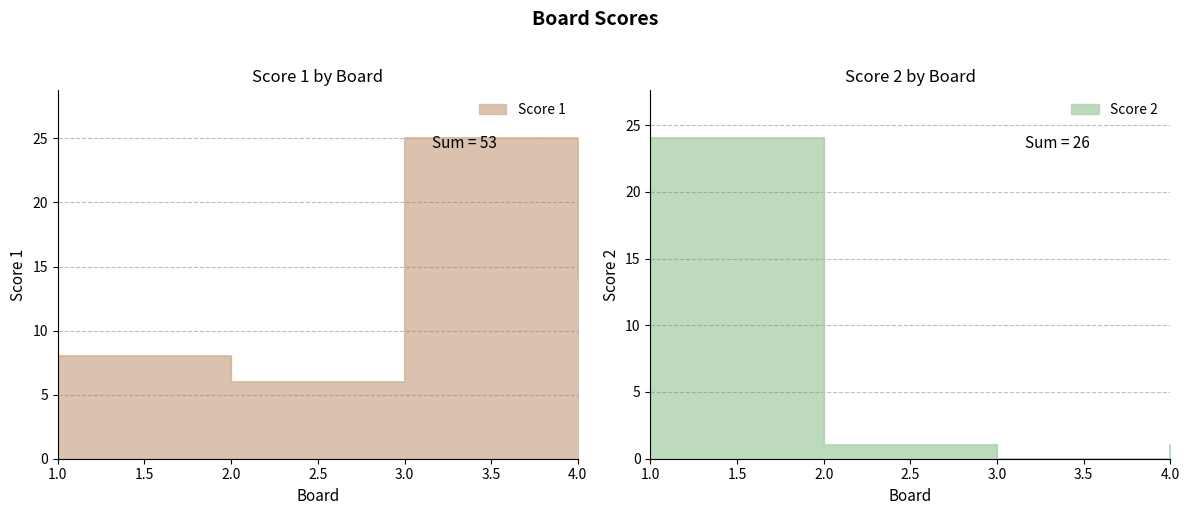

At which category is the sum across all series the highest?

1